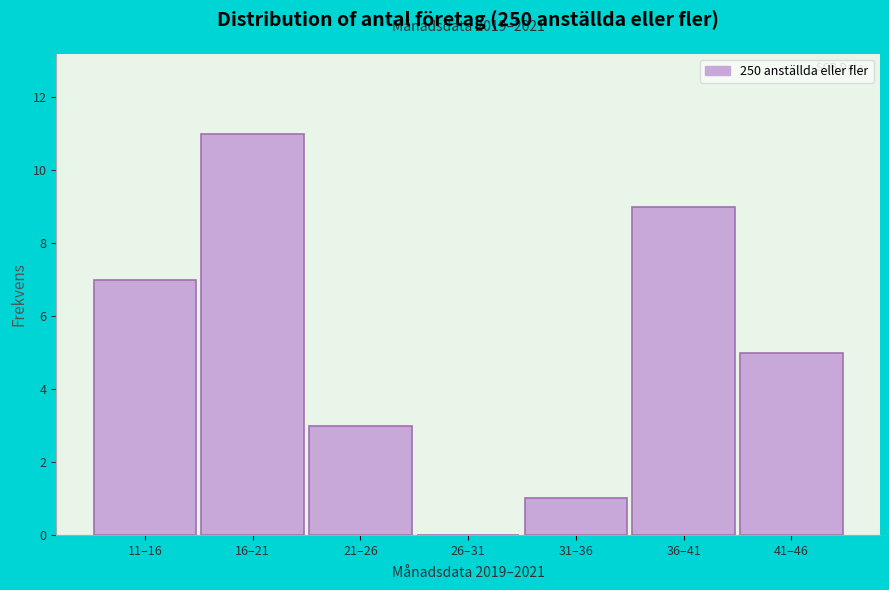

Reading left to right, list all the values displayed in this chart.

11–16=7	16–21=11	21–26=3	26–31=0	31–36=1	36–41=9	41–46=5